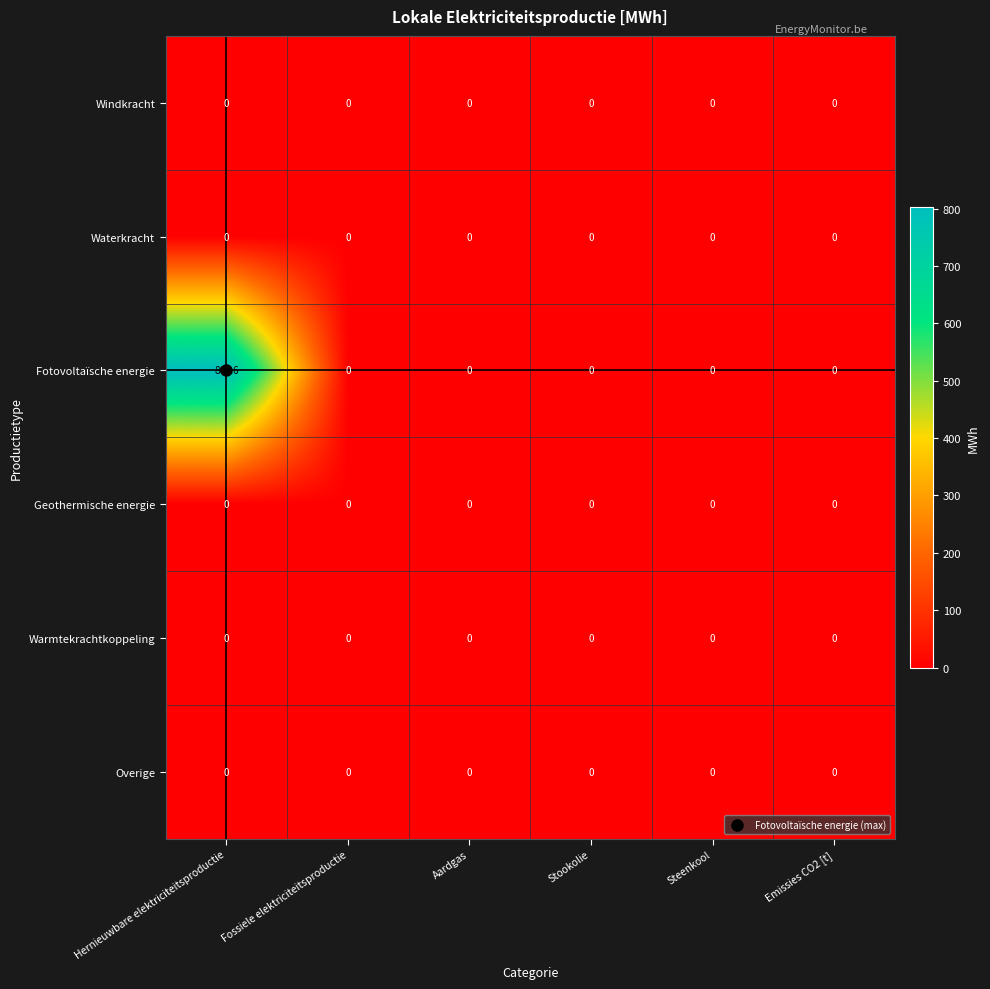

Which series has the largest range (max minus min)?

Fotovoltaïsche energie